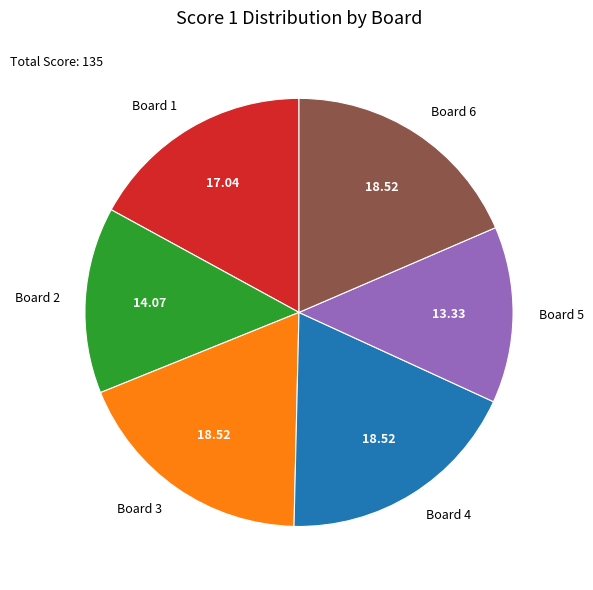

Is Board 6 the majority of the pie?

No